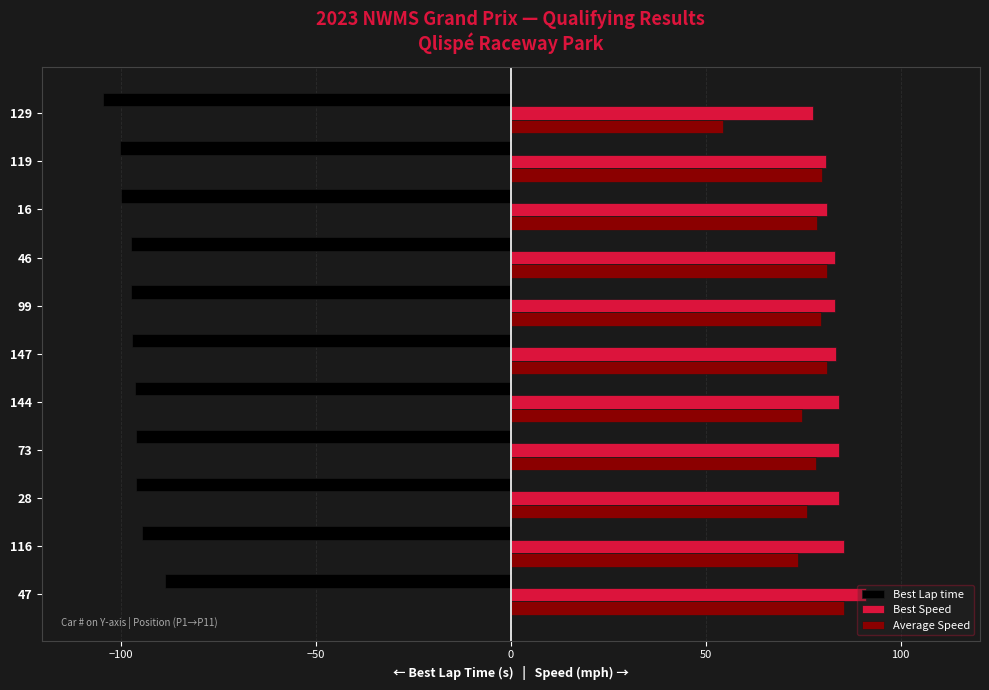

What is the spread (max minus min) of values at 47?

180.0